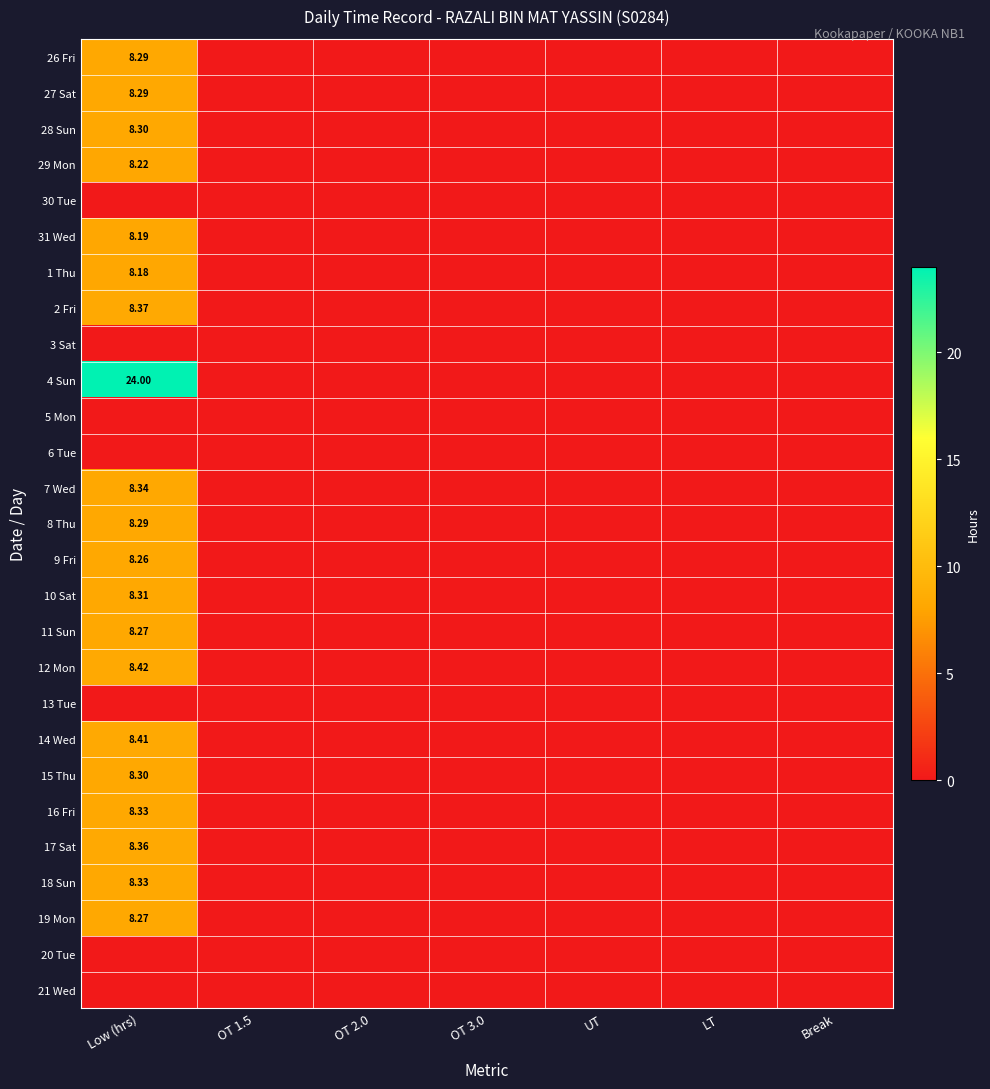

At which label does 10 Sat reach its peak?

Low (hrs)